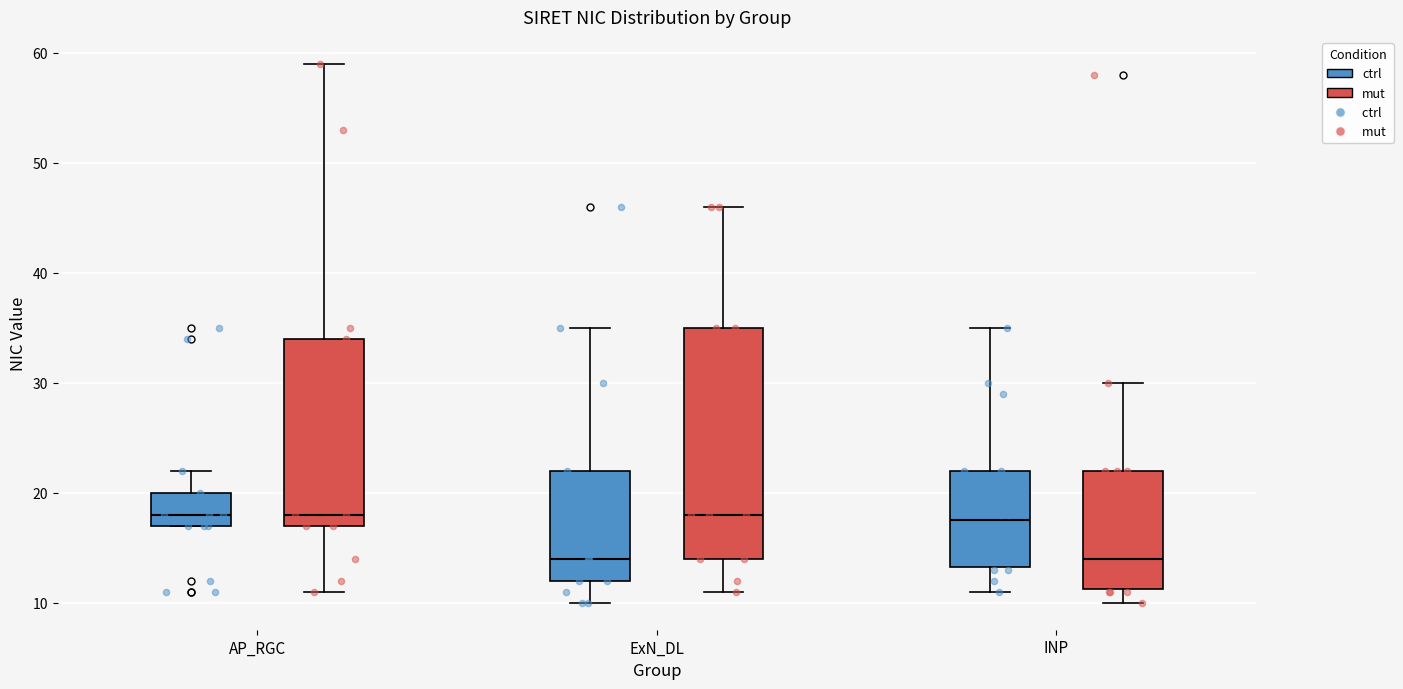

Reading left to right, read every box against the y-axis: the position of its median line, the range the box covers, and the ends of its whiskers. The values are not printed on the chart, so give them approximately, as read against the axis.

AP_RGC (ctrl): median 18, box 17 to 20, whiskers 17 to 22
AP_RGC (mut): median 18, box 17 to 34, whiskers 11 to 59
ExN_DL (ctrl): median 14, box 12 to 22, whiskers 10 to 35
ExN_DL (mut): median 18, box 14 to 35, whiskers 11 to 46
INP (ctrl): median 18, box 13 to 22, whiskers 11 to 35
INP (mut): median 14, box 11 to 22, whiskers 10 to 30